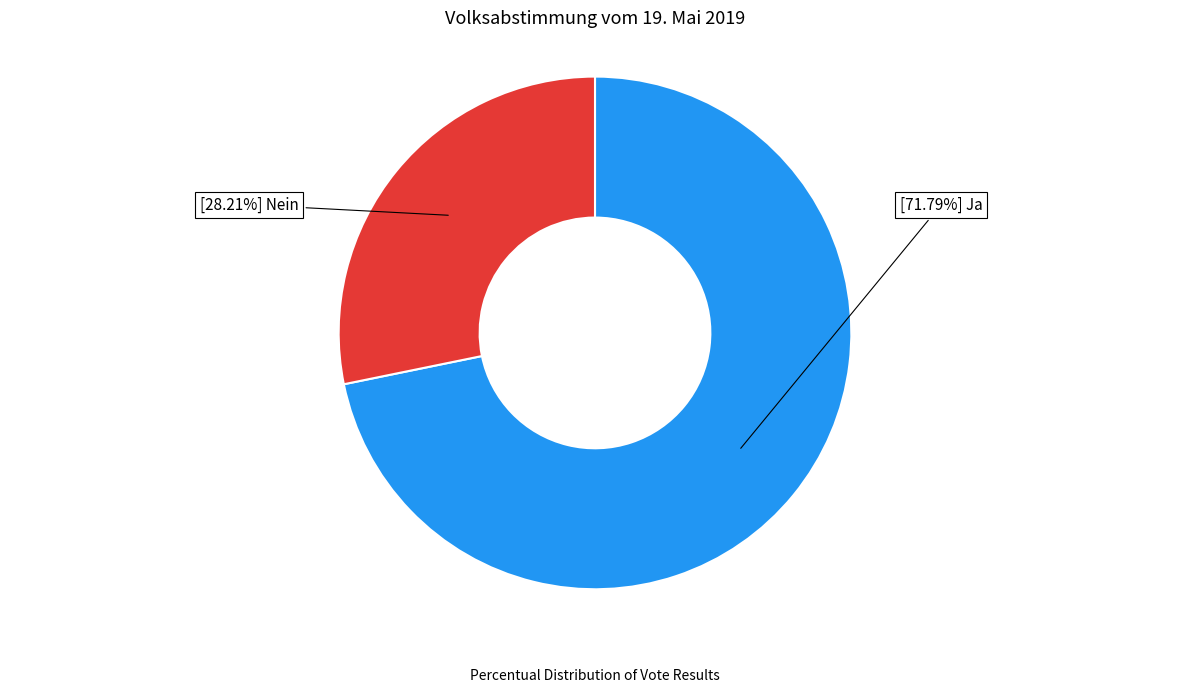

Is there any slice that represents more than half of the pie?

Yes